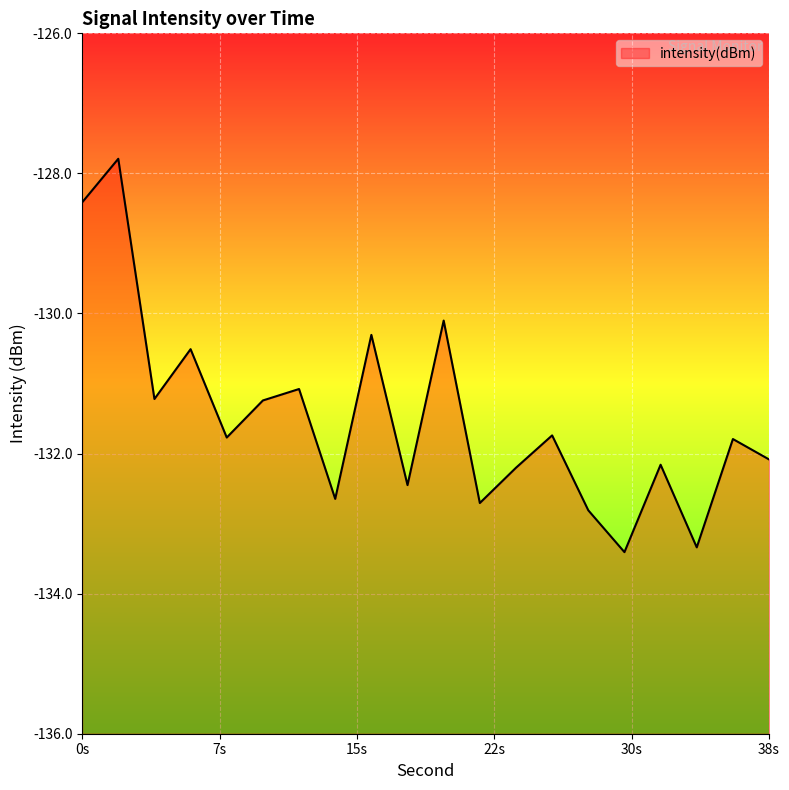

Between 30 and 34, which is larger?

34